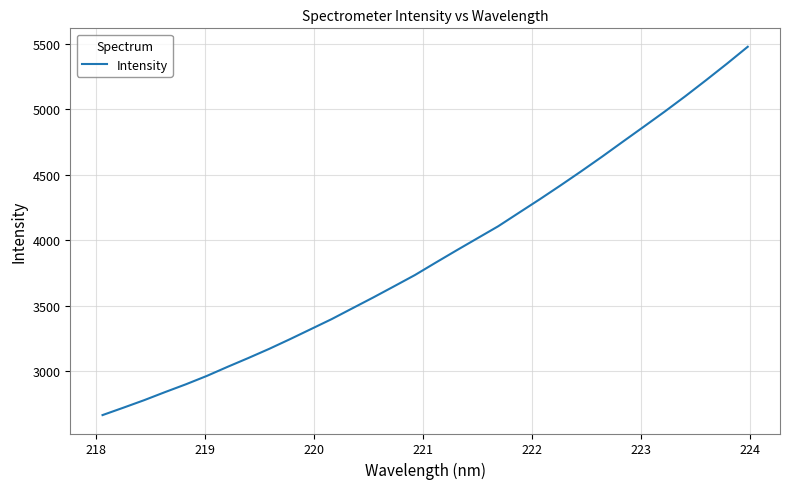

What is the difference between the maximum and minimum values?

2809.7